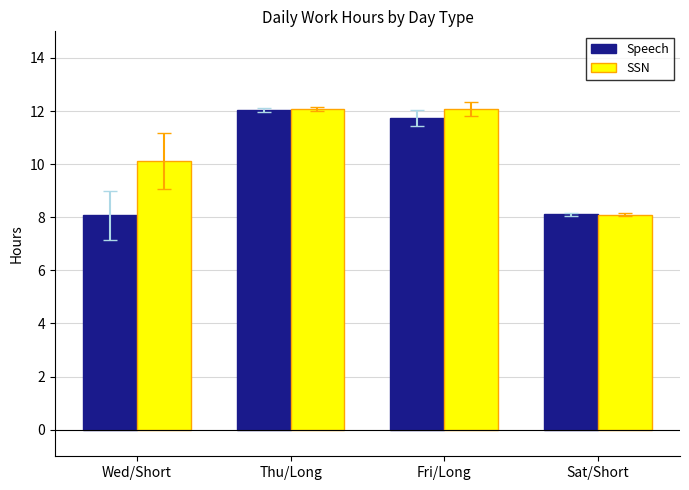

What is the value of the Speech bar at the 3rd from the left?

11.7